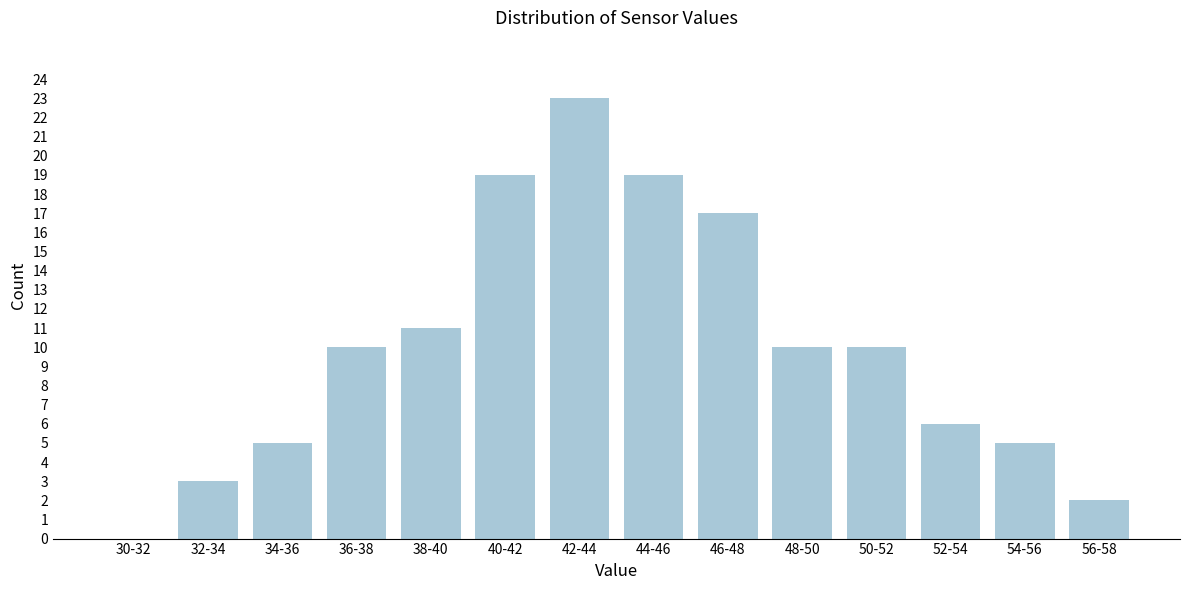

Reading left to right, transcribe all the data shown in this chart.

30-32=0	32-34=3	34-36=5	36-38=10	38-40=11	40-42=19	42-44=23	44-46=19	46-48=17	48-50=10	50-52=10	52-54=6	54-56=5	56-58=2